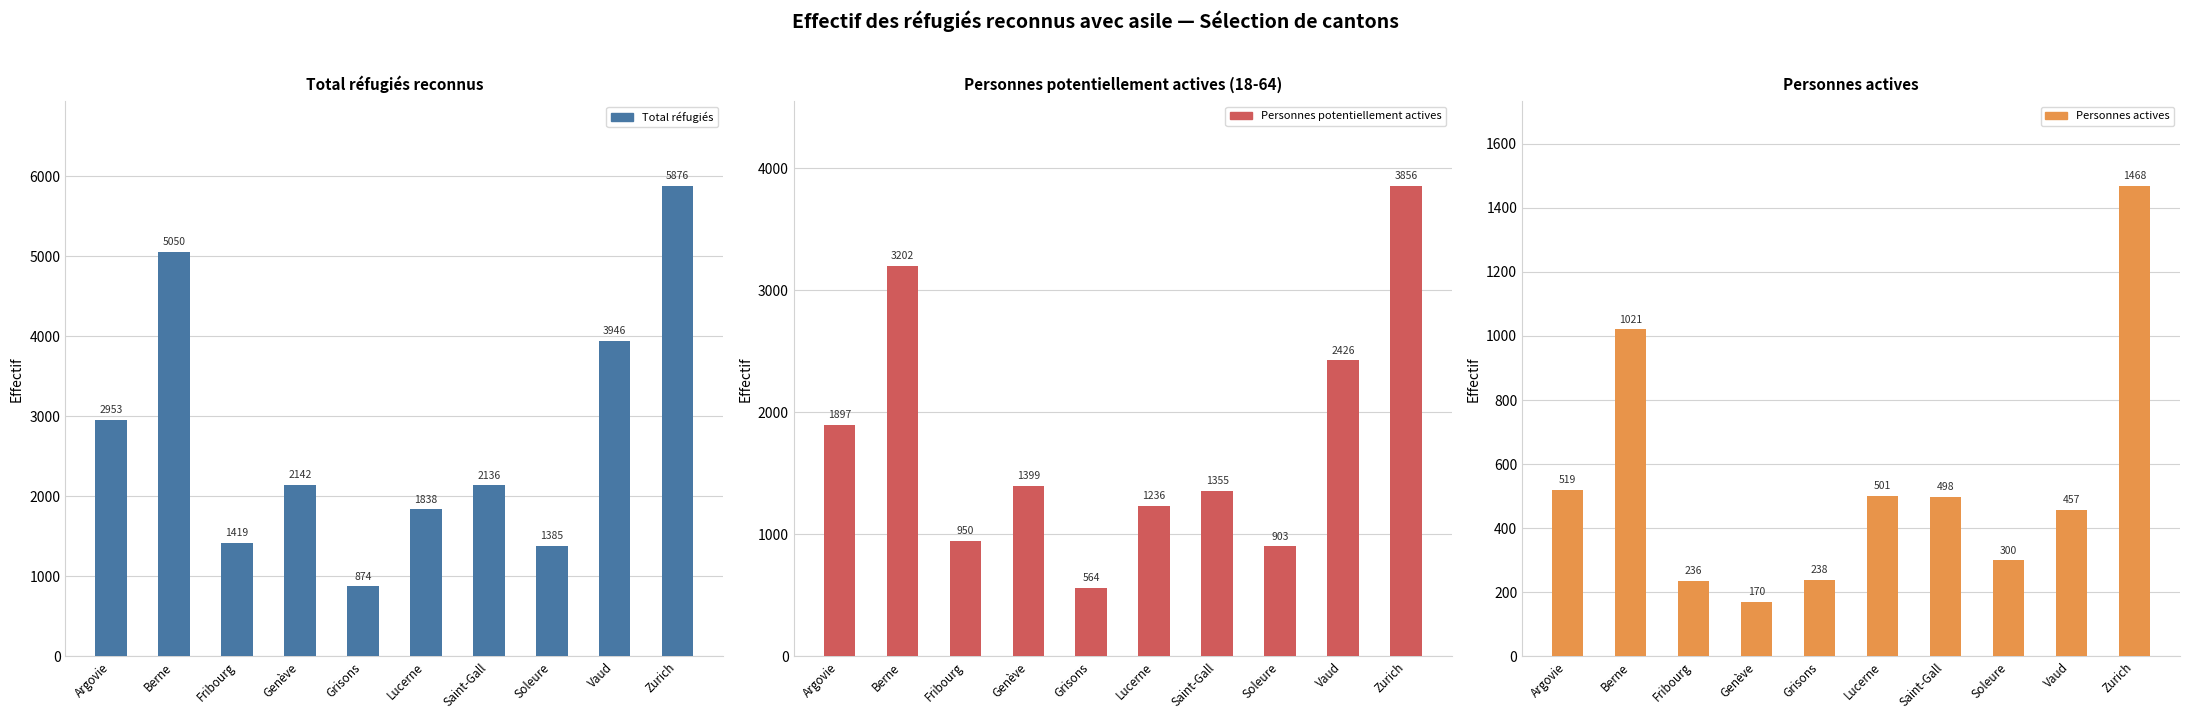

What is the sum of all Total réfugiés values?

27619